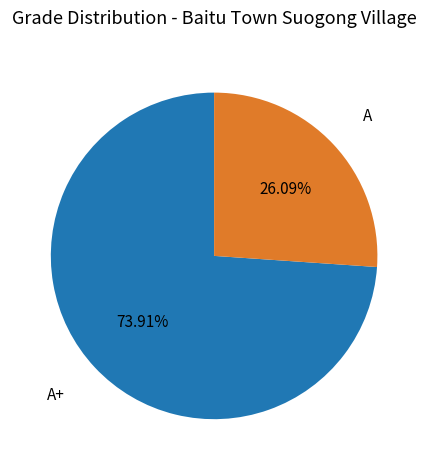

To the nearest percent, what is the combined percentage of A+ and A?

100%